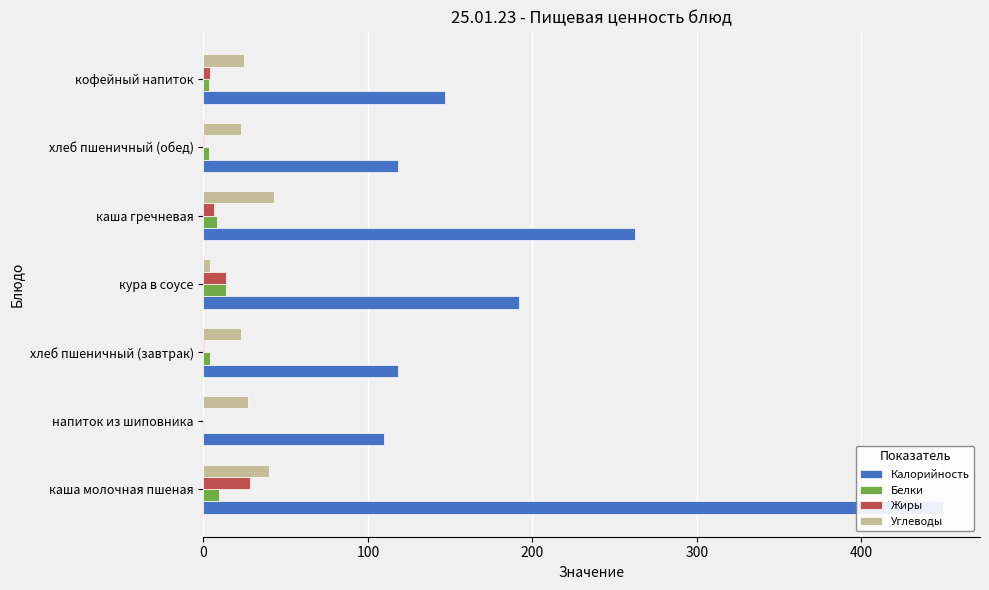

What are all the series names shown in the legend?

Калорийность, Белки, Жиры, Углеводы